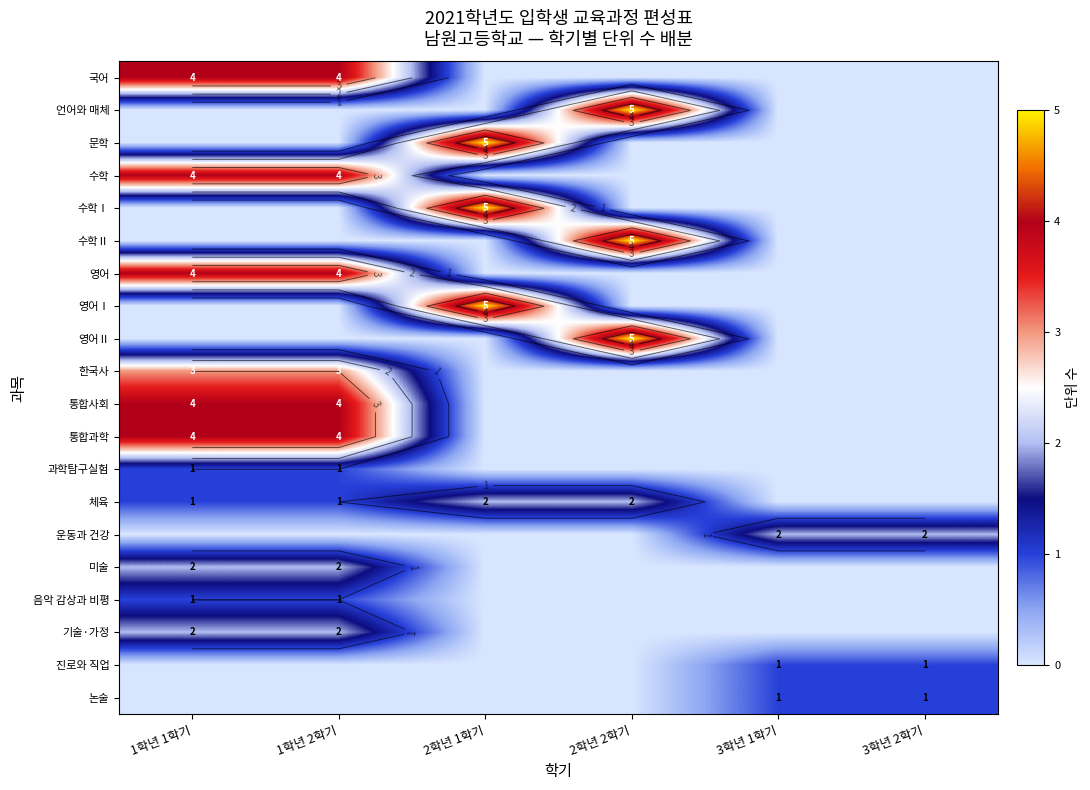

The 통합과학 series shows 0 at 2학년 1학기. True or false?

True